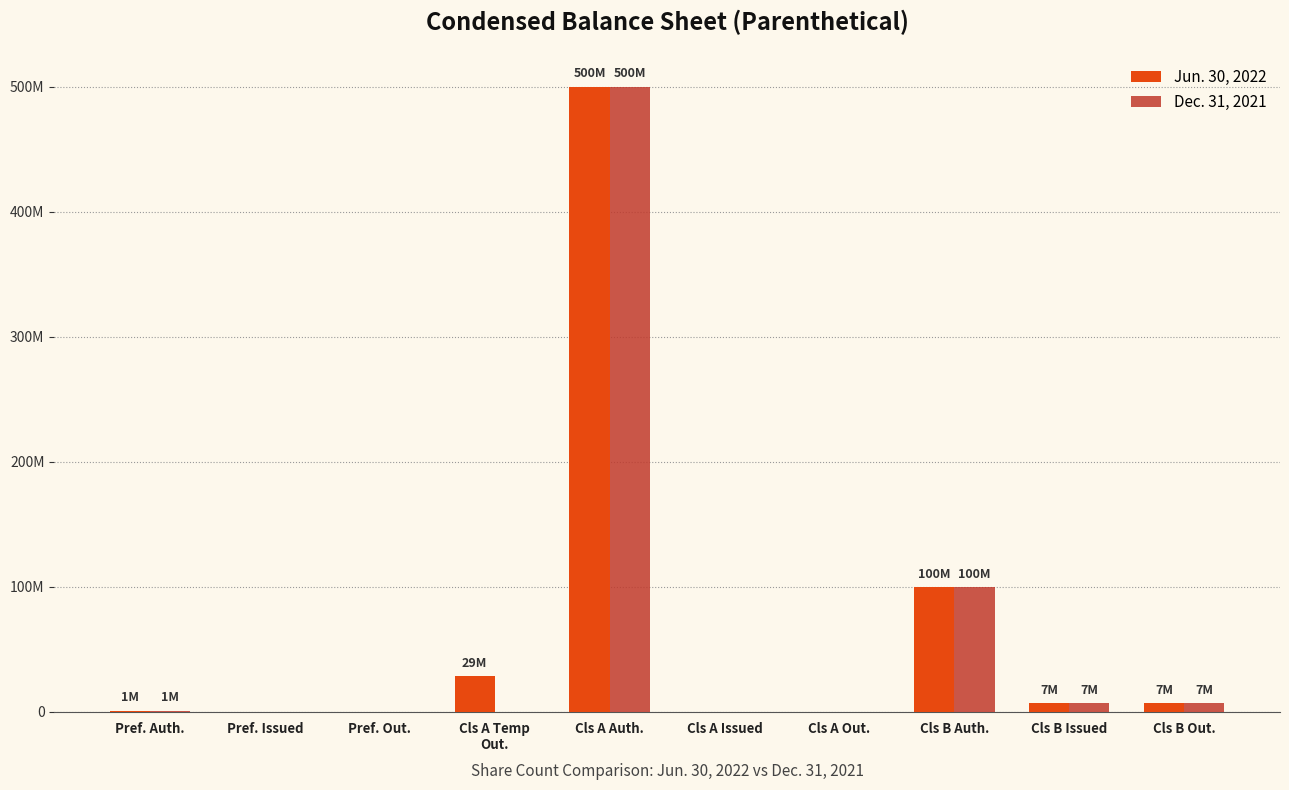

Rank the series by their maximum value, from highest to lowest.

Jun. 30, 2022, Dec. 31, 2021